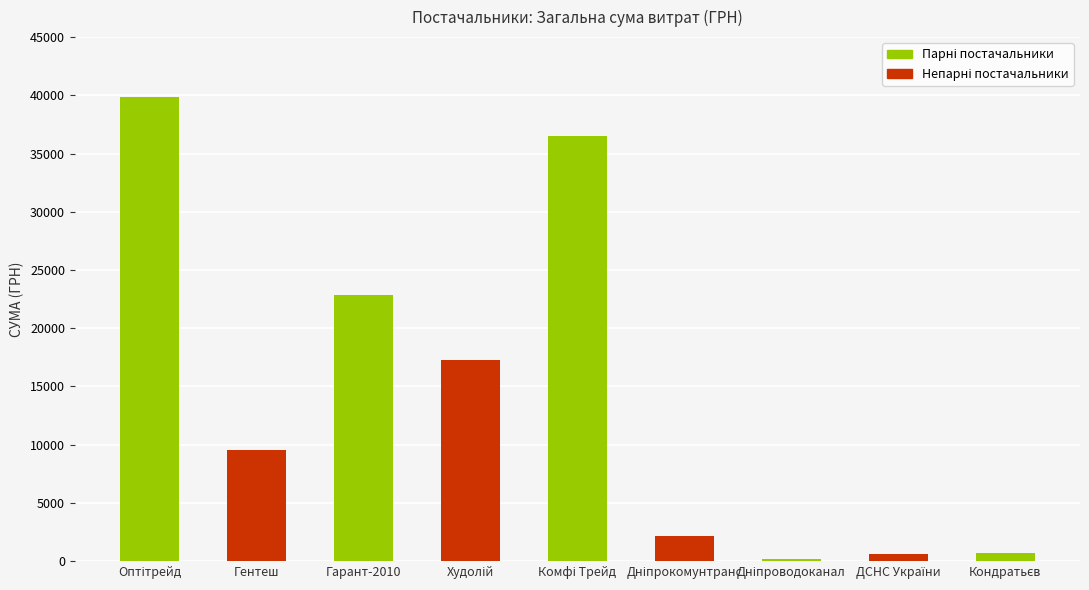

What is the difference between the second highest and minimum values?

36398